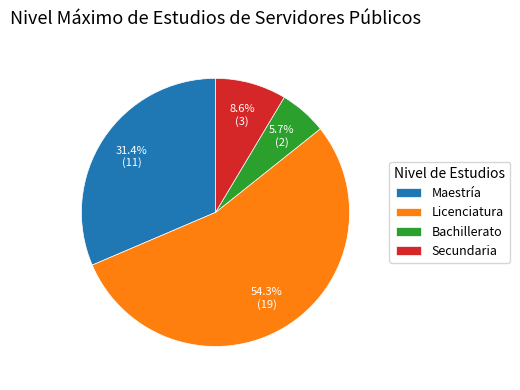

Does any single category account for the majority?

Yes